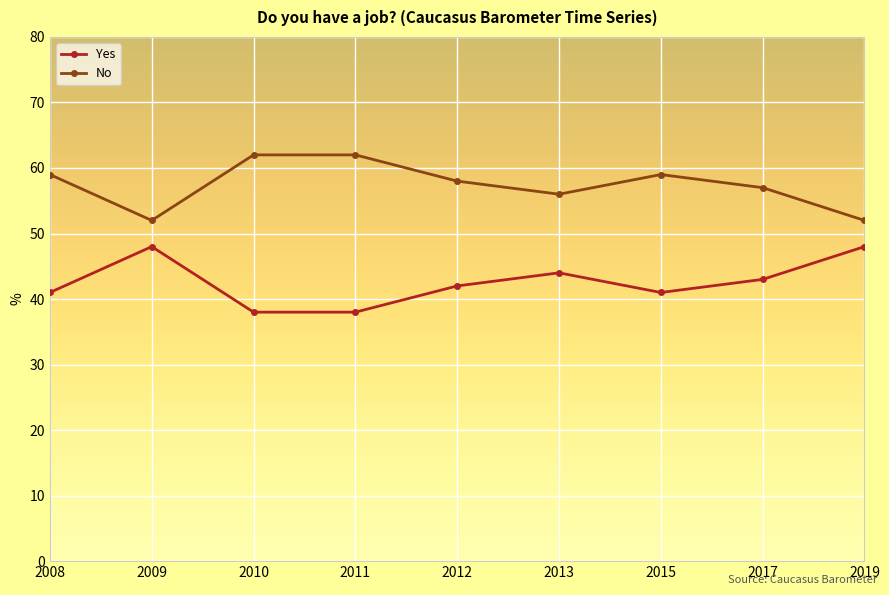

What is the sum of all Yes values?

383